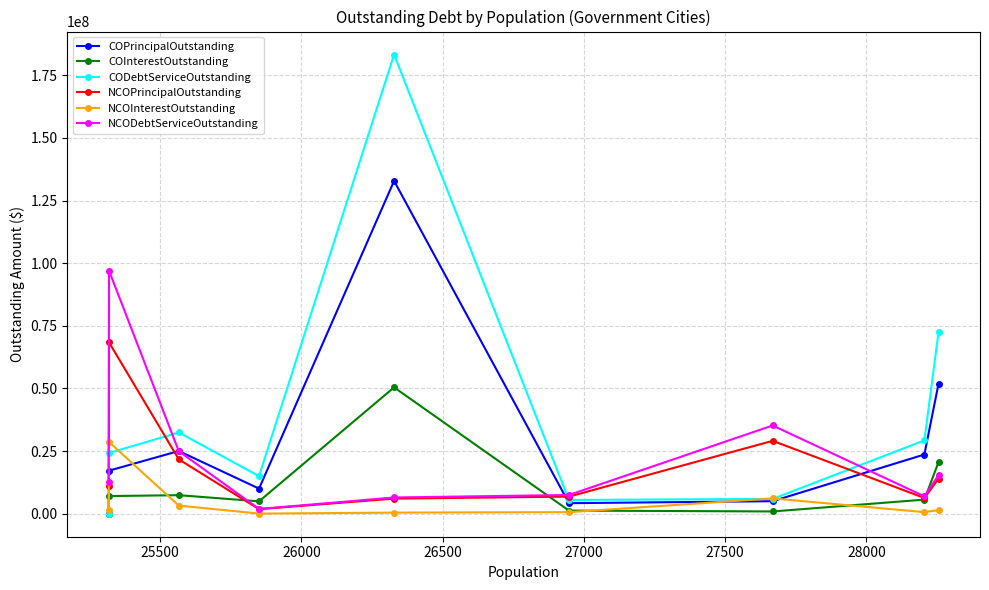

Which series has the largest total across all categories?

CODebtServiceOutstanding